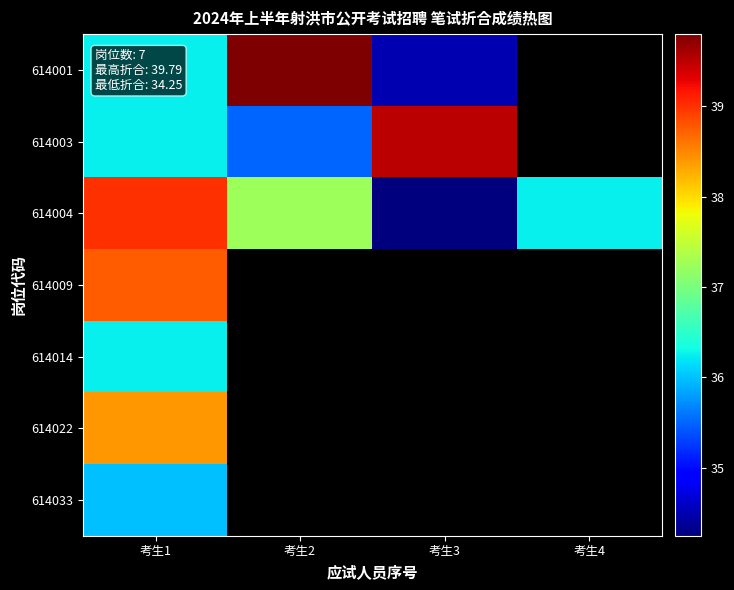

How many values in 614009 are above zero?

1